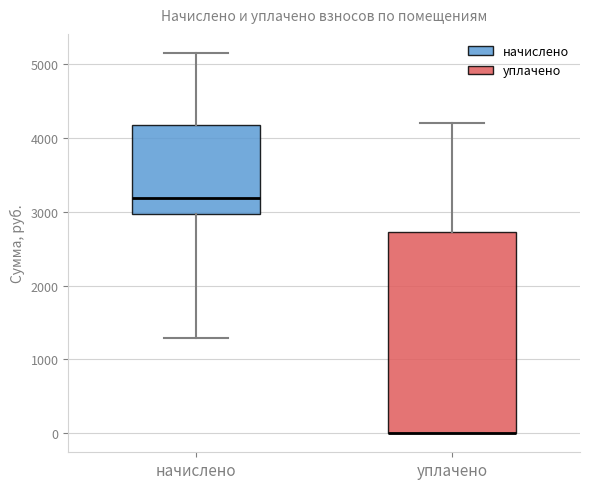

Reading left to right, read every box against the y-axis: the position of its median line, the range the box covers, and the ends of its whiskers. The values are not printed on the chart, so give them approximately, as read against the axis.

начислено: median 3200, box 3000 to 4200, whiskers 1300 to 5200
уплачено: median 0 (drawn on the box's lower edge), box 0 to 2700, whiskers 0 to 4200